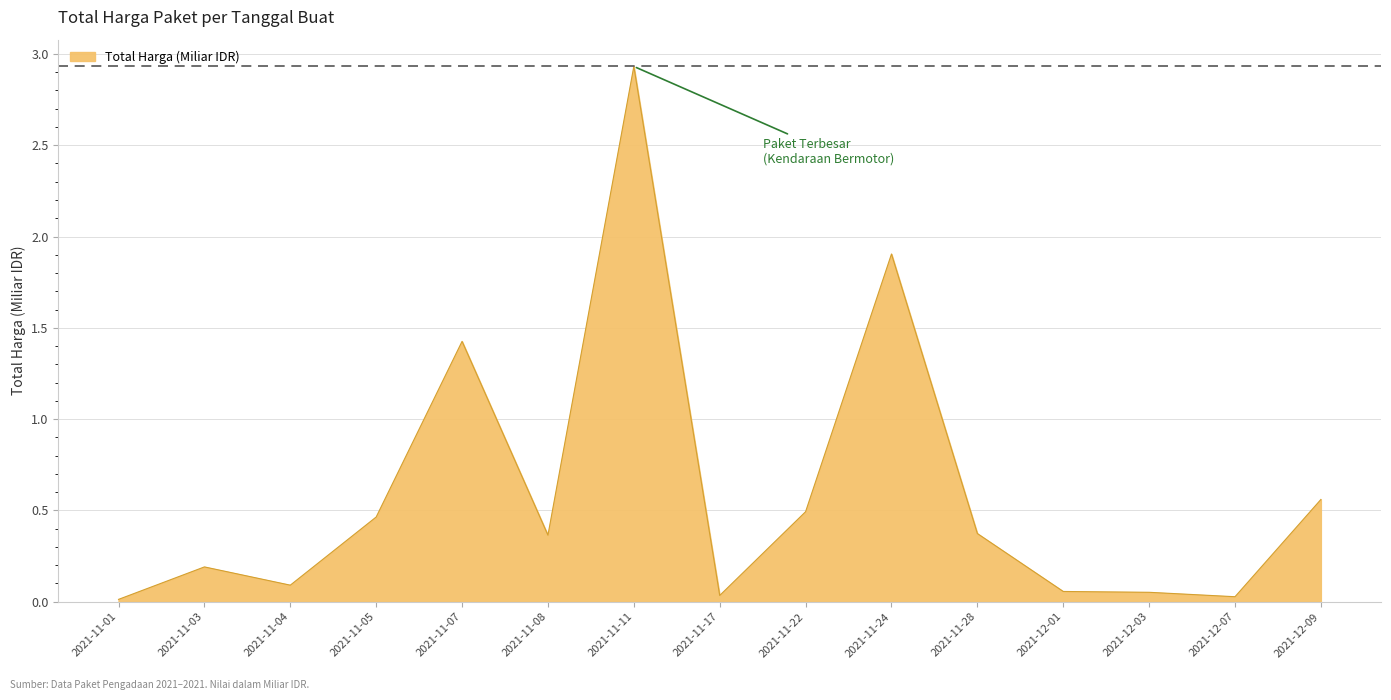

Which category has the highest value across all series?

2021-11-11